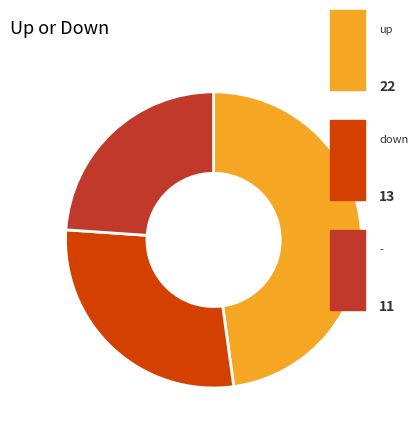

Is there any slice that represents more than half of the pie?

No